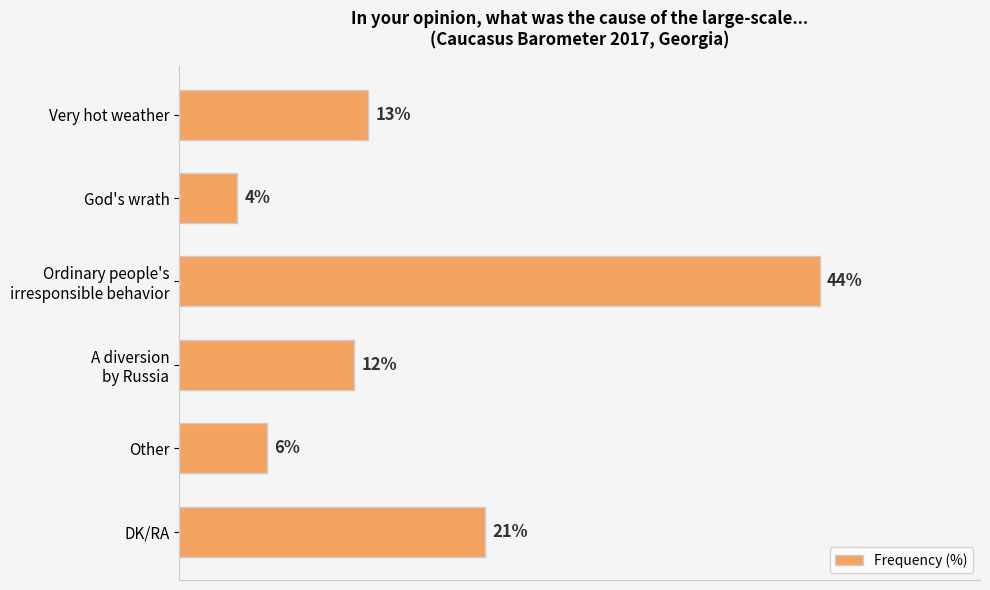

Where is the data nearest to the value 24?

DK/RA